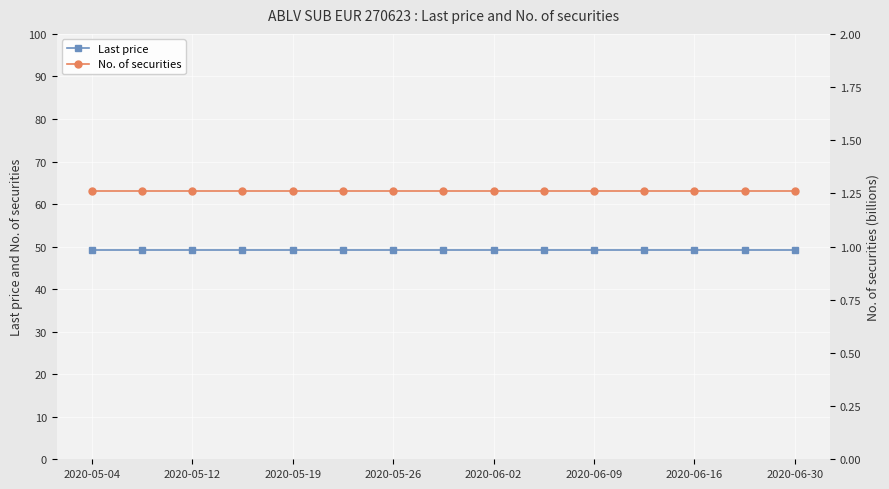

Which series has the largest range (max minus min)?

Last price